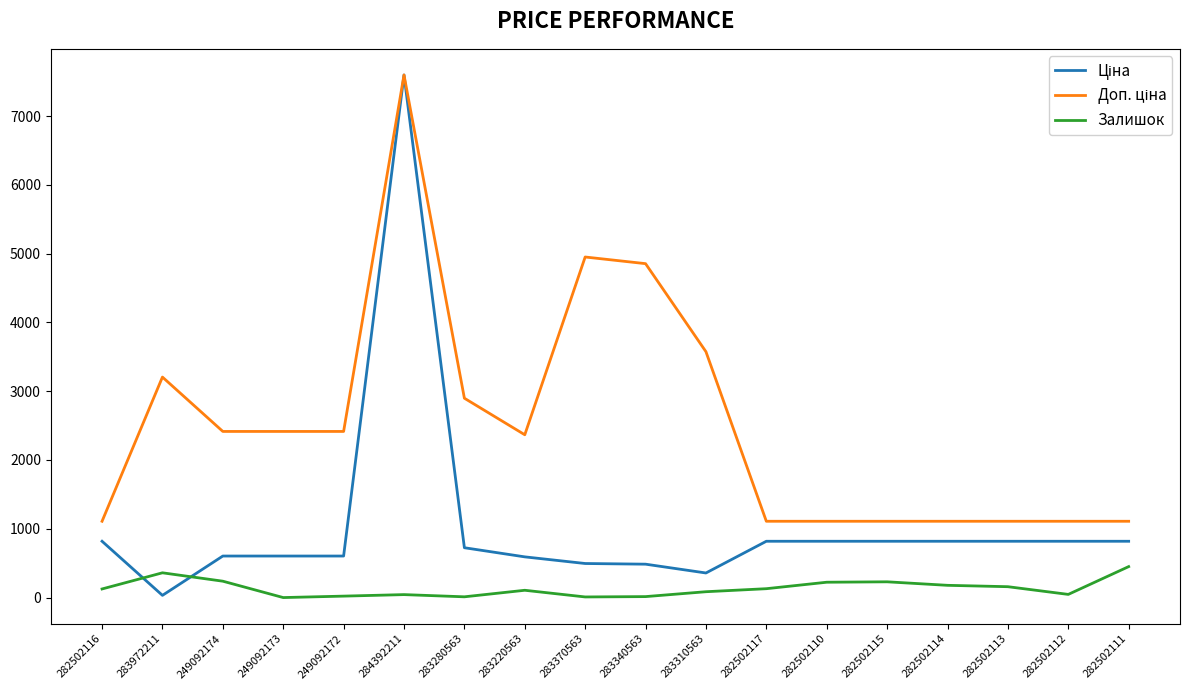

At which category is the sum across all series the highest?

284392211